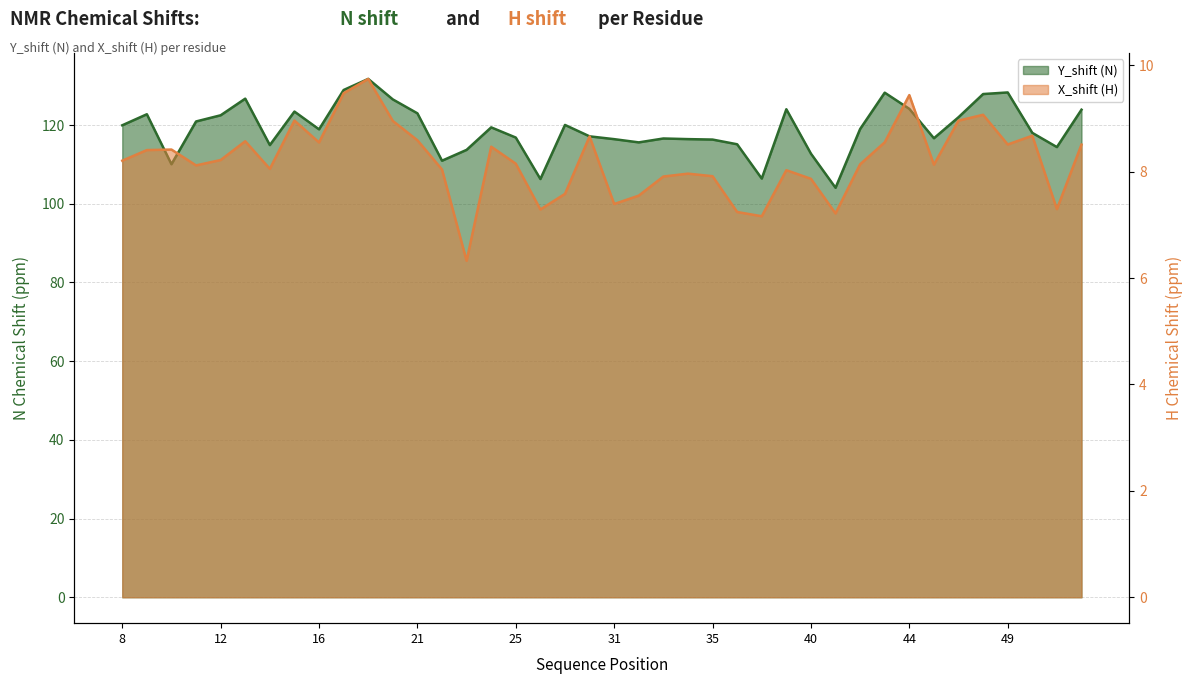

True or false: X_shift and Y_shift cross at least once.

False